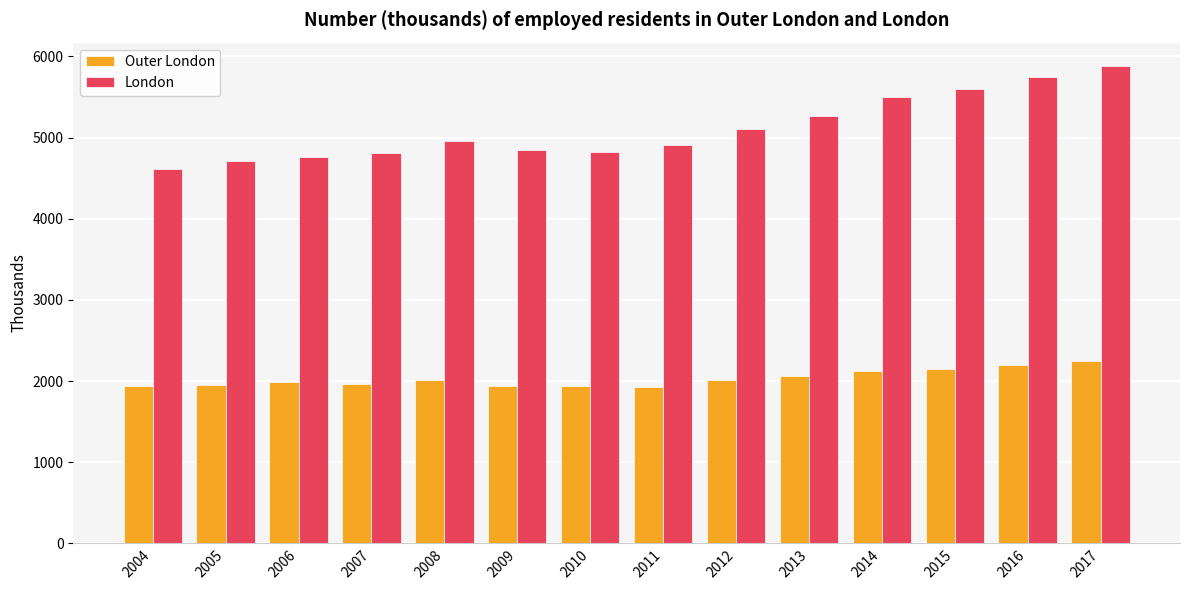

What is the greatest value displayed?

5876